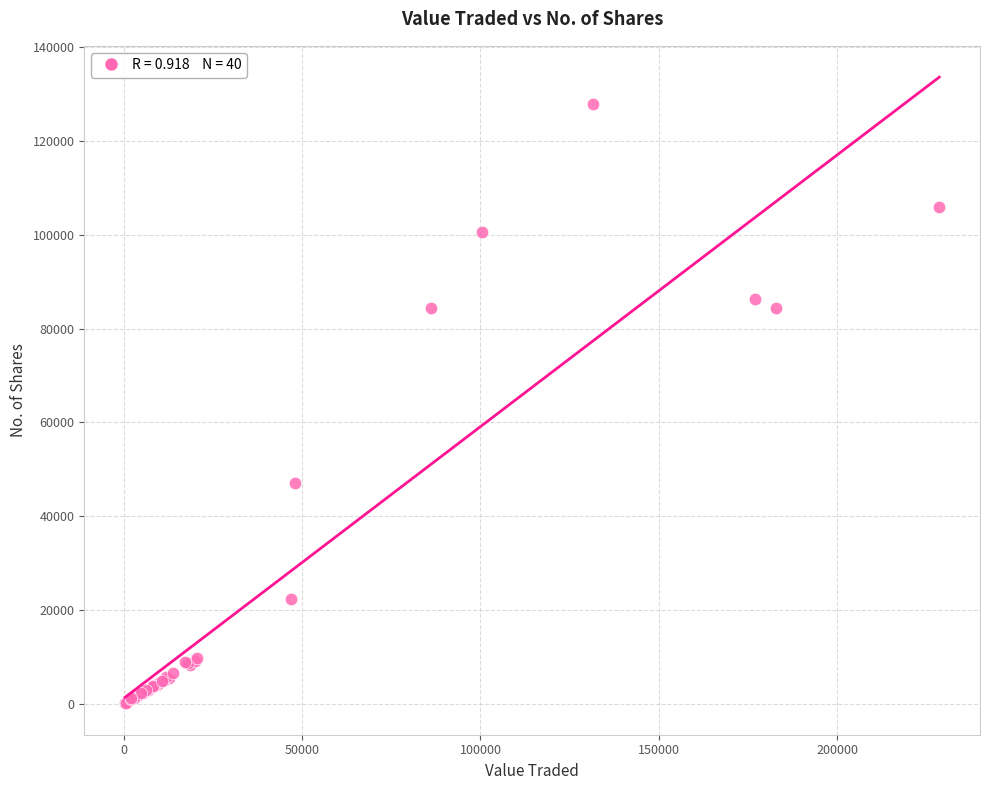

What Y value in the scatter plot is closest to 63994?

47203